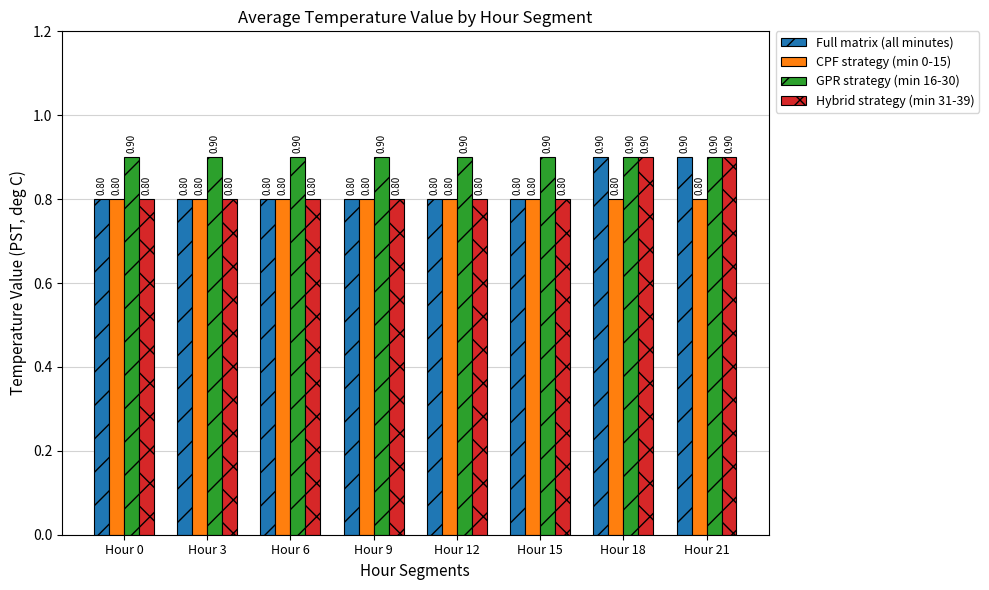

Reading left to right, transcribe all the data shown in this chart.

Full matrix (all minutes): Hour 0=0.8	Hour 3=0.8	Hour 6=0.8	Hour 9=0.8	Hour 12=0.8	Hour 15=0.8	Hour 18=0.9	Hour 21=0.9
CPF strategy (min 0-15): Hour 0=0.8	Hour 3=0.8	Hour 6=0.8	Hour 9=0.8	Hour 12=0.8	Hour 15=0.8	Hour 18=0.8	Hour 21=0.8
GPR strategy (min 16-30): Hour 0=0.9	Hour 3=0.9	Hour 6=0.9	Hour 9=0.9	Hour 12=0.9	Hour 15=0.9	Hour 18=0.9	Hour 21=0.9
Hybrid strategy (min 31-39): Hour 0=0.8	Hour 3=0.8	Hour 6=0.8	Hour 9=0.8	Hour 12=0.8	Hour 15=0.8	Hour 18=0.9	Hour 21=0.9